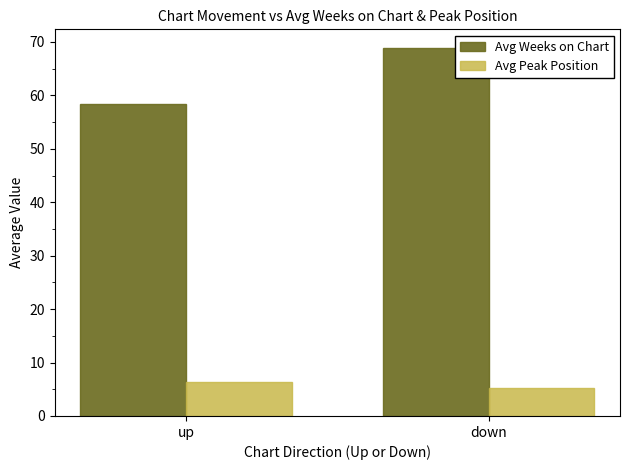

At up, list the series in order from smallest to largest.

Avg Peak Position, Avg Weeks on Chart